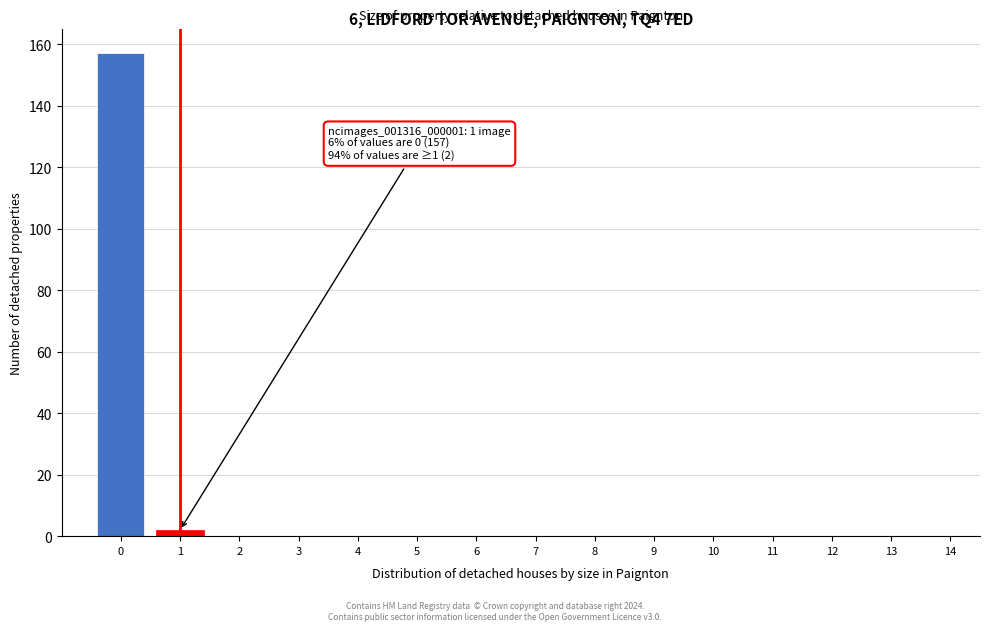

Reading left to right, extract all data points from this chart.

0=157	1=2	2=0	3=0	4=0	5=0	6=0	7=0	8=0	9=0	10=0	11=0	12=0	13=0	14=0